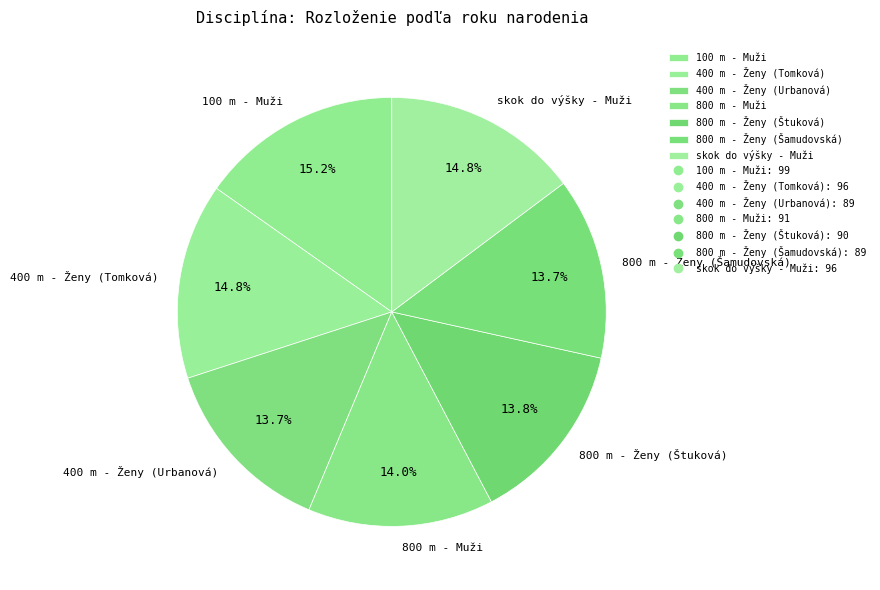

What is the total percentage of 400 m - Ženy (Urbanová) and 400 m - Ženy (Tomková)?

28.5%